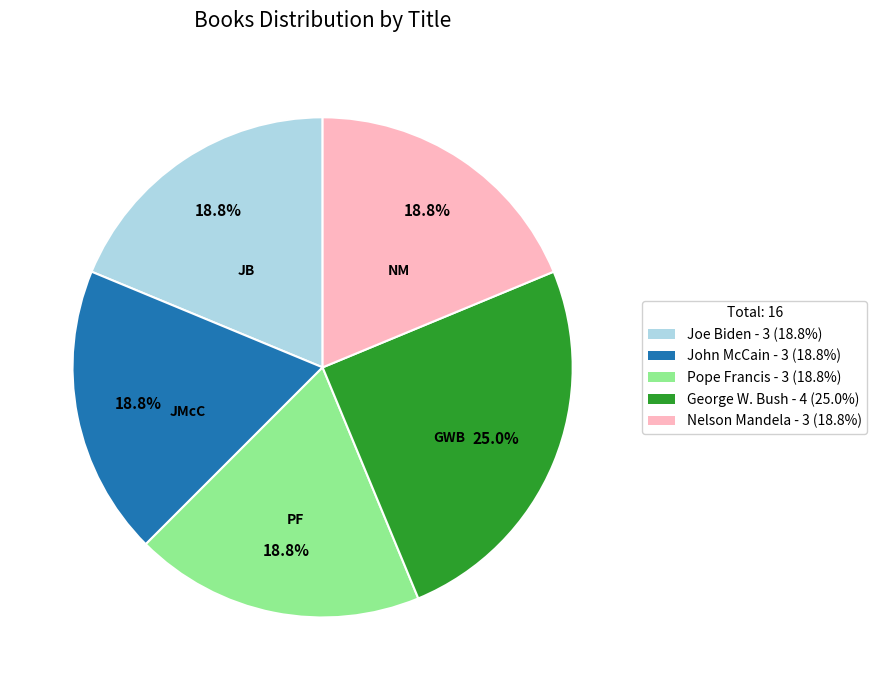

To the nearest percent, what is the combined percentage of Joe Biden and George W. Bush?

44%